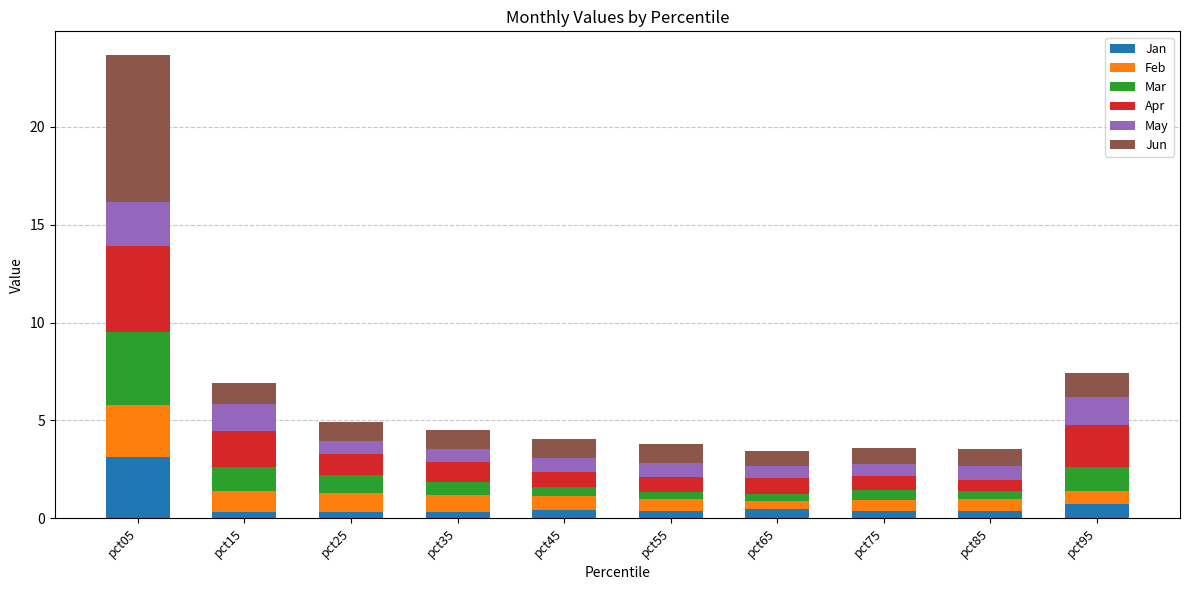

What is the average value of the Jan series?

0.7